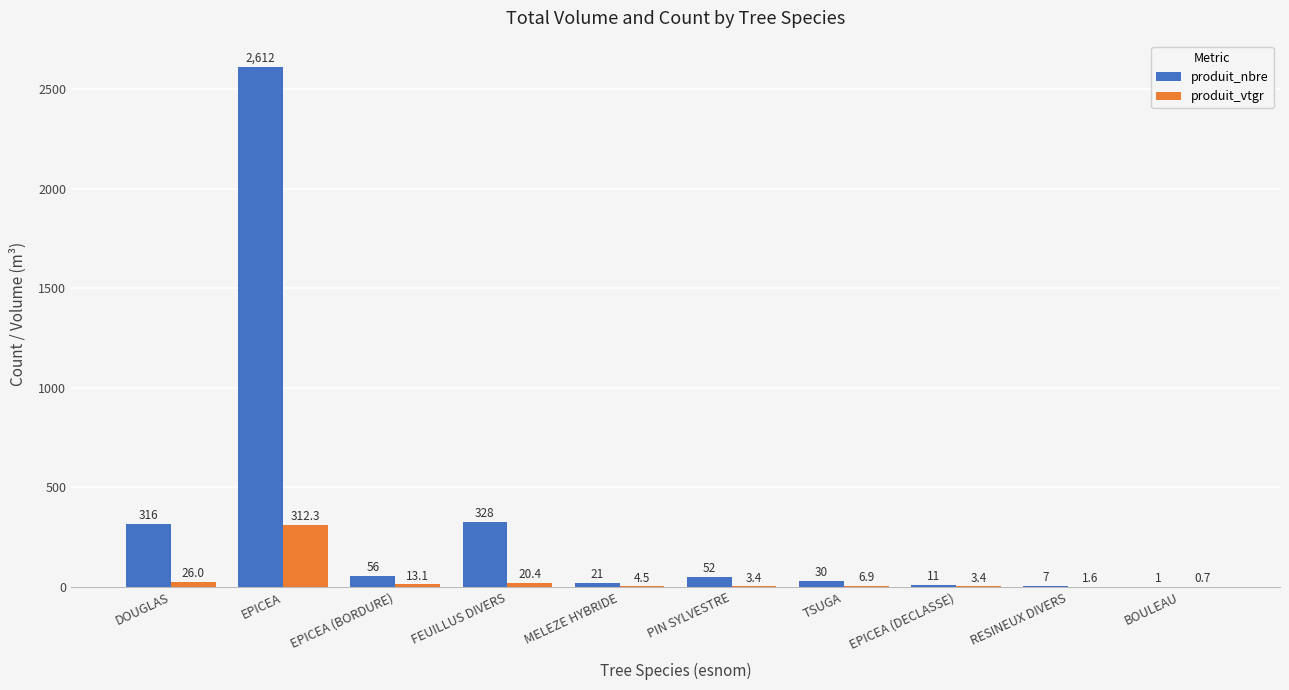

Reading right to left, extract all data points from this chart.

produit_nbre: 1.0	7.0	11.0	30.0	52.0	21.0	328.0	56.0	2612.0	316.0
produit_vtgr: 0.7	1.6	3.4	6.9	3.4	4.5	20.4	13.1	312.3	26.0